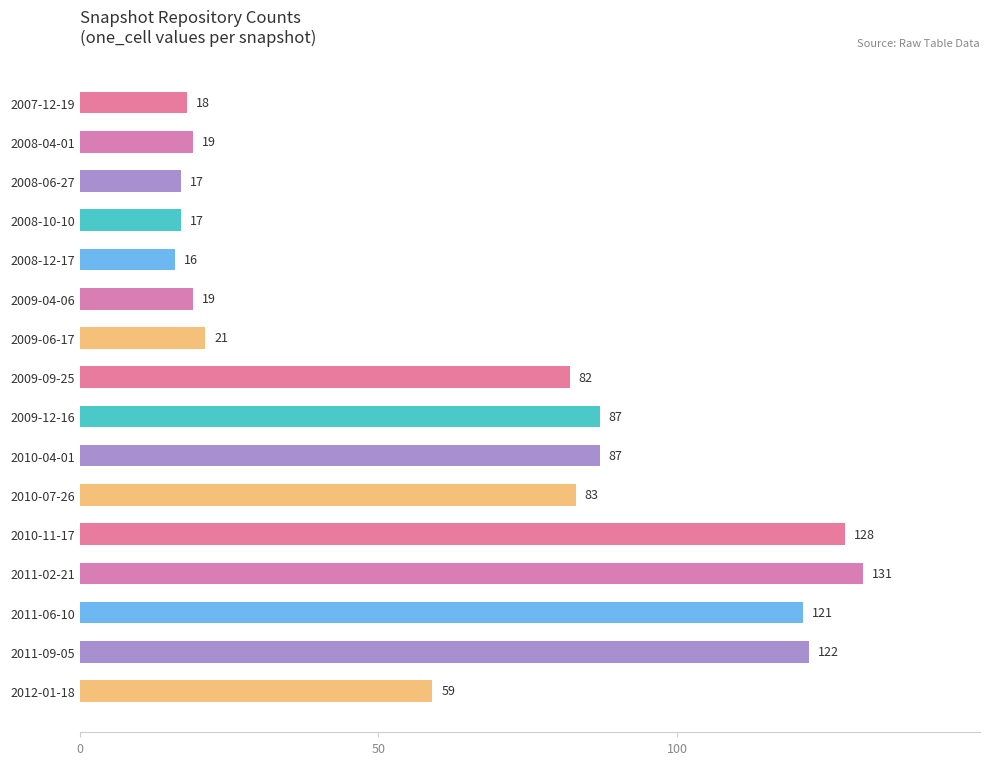

Are the bars grouped side by side (vs. stacked)?

No